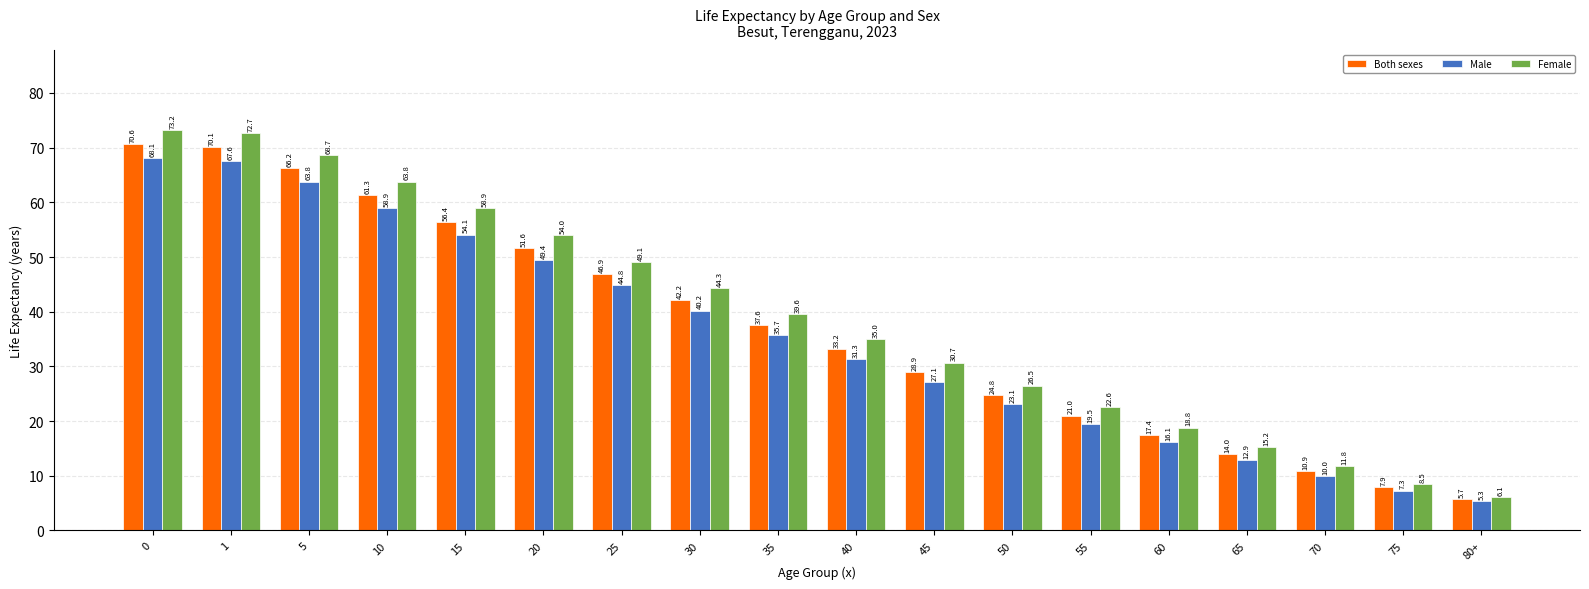

What is the difference between the highest and lowest values at 55?

3.1